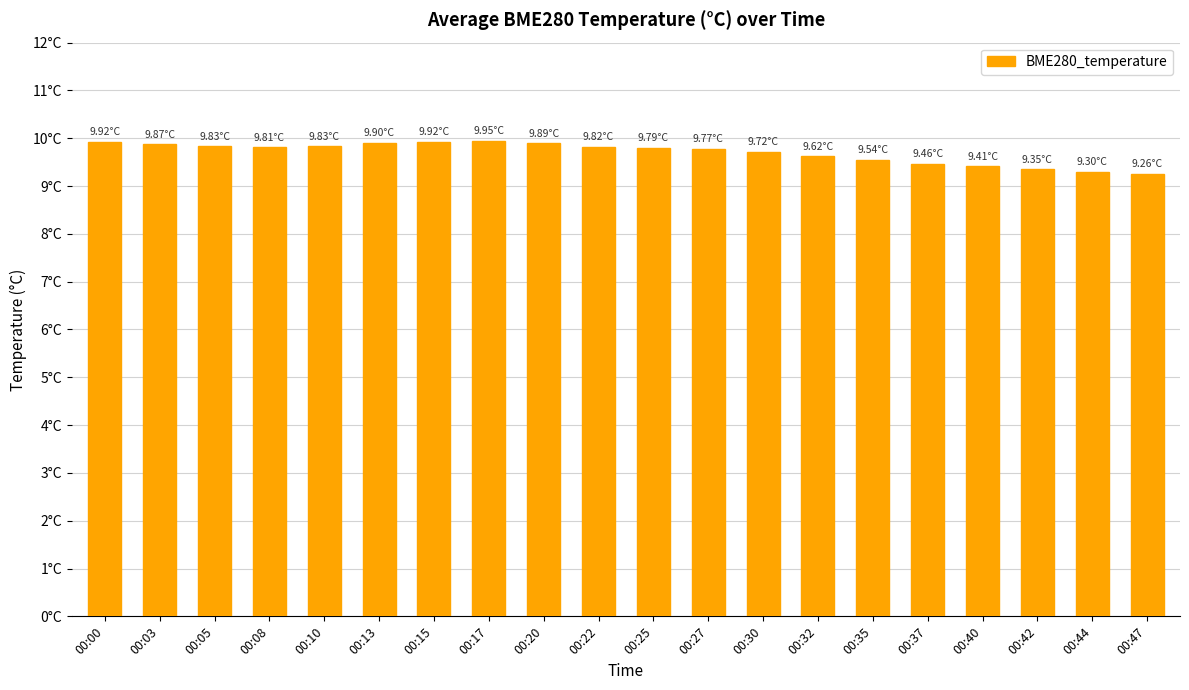

Does the chart contain any negative values?

No